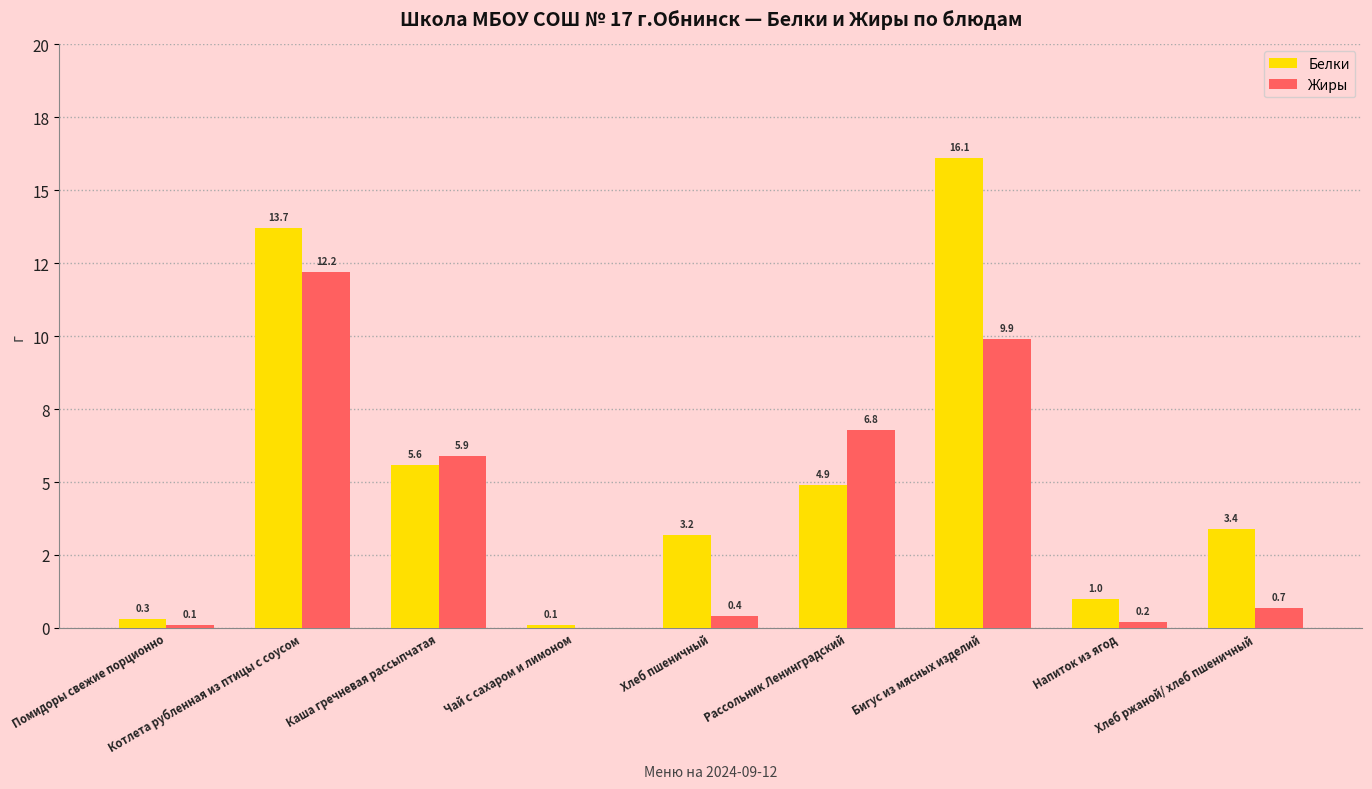

What are all the series names shown in the legend?

Белки, Жиры